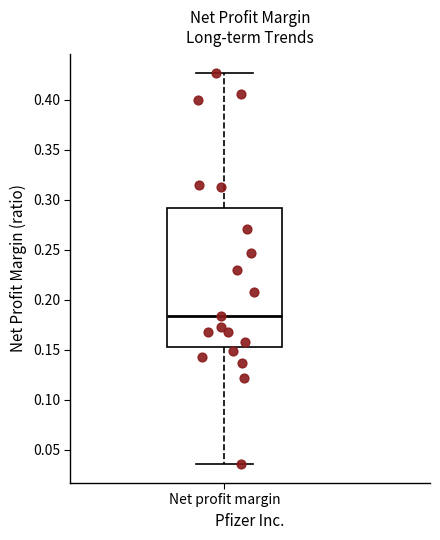

Where is the upper edge of the box for Net profit margin on the y-axis? The values are not printed on the chart, so give them approximately, as read against the axis.

0.290